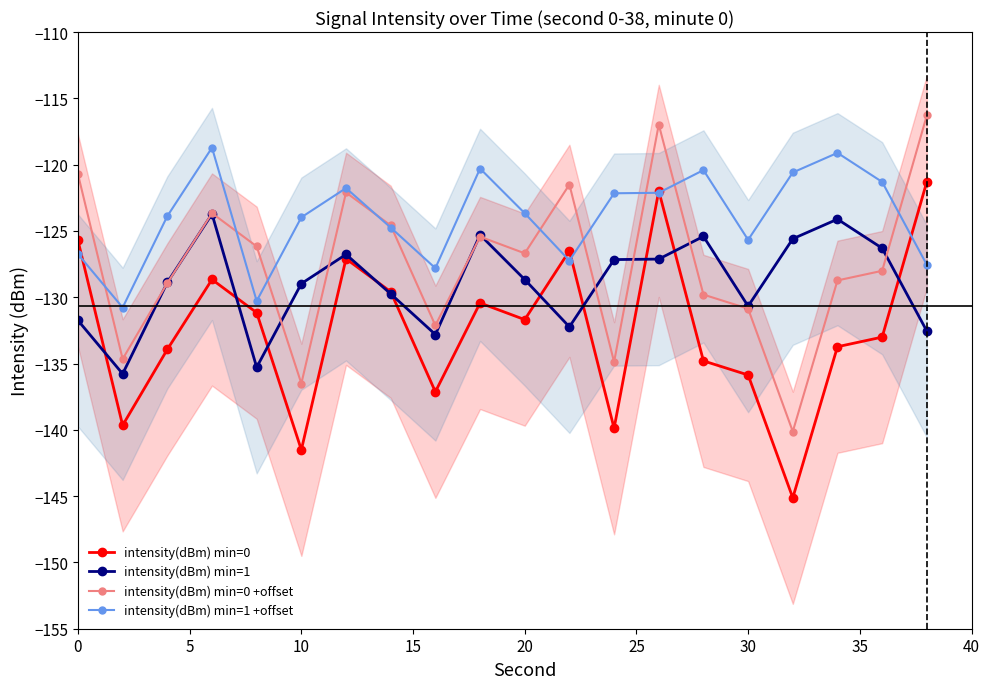

How many data points in intensity(dBm) min=0 are less than -131?

12